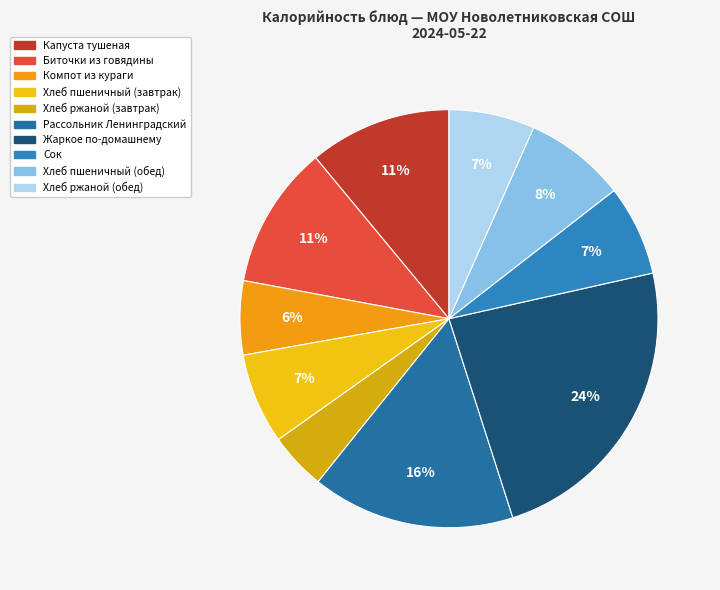

How many slices are in this pie chart?

10